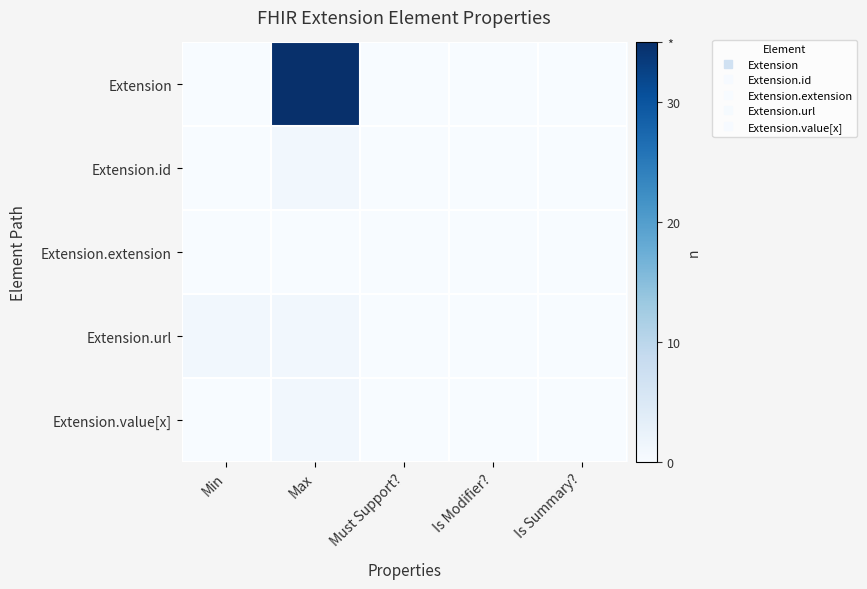

Reading right to left, list all the values displayed in this chart.

Extension: Is Summary?=0	Is Modifier?=0	Must Support?=0	Max=35	Min=0
Extension.id: Is Summary?=0	Is Modifier?=0	Must Support?=0	Max=1	Min=0
Extension.extension: Is Summary?=0	Is Modifier?=0	Must Support?=0	Max=0	Min=0
Extension.url: Is Summary?=0	Is Modifier?=0	Must Support?=0	Max=1	Min=1
Extension.value[x]: Is Summary?=0	Is Modifier?=0	Must Support?=0	Max=1	Min=0